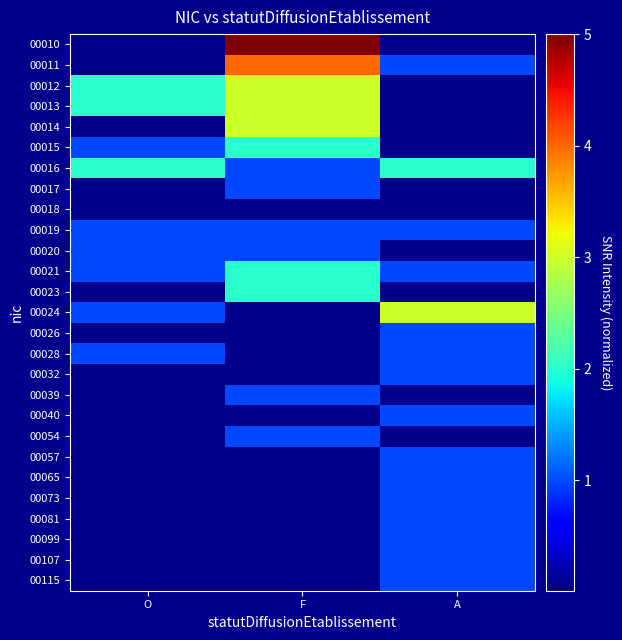

Rank the series at A from lowest to highest value.

00010, 00012, 00013, 00014, 00015, 00017, 00018, 00020, 00023, 00039, 00054, 00011, 00019, 00021, 00026, 00028, 00032, 00040, 00057, 00065, 00073, 00081, 00099, 00107, 00115, 00016, 00024